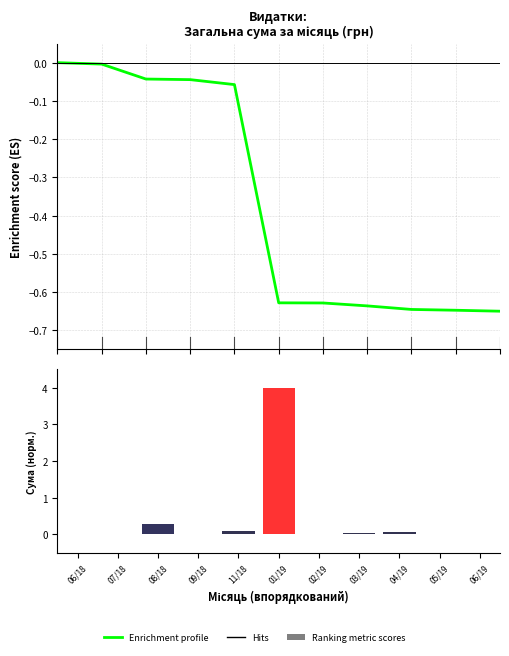

What is the label of the 5th bar from the right?

02/19